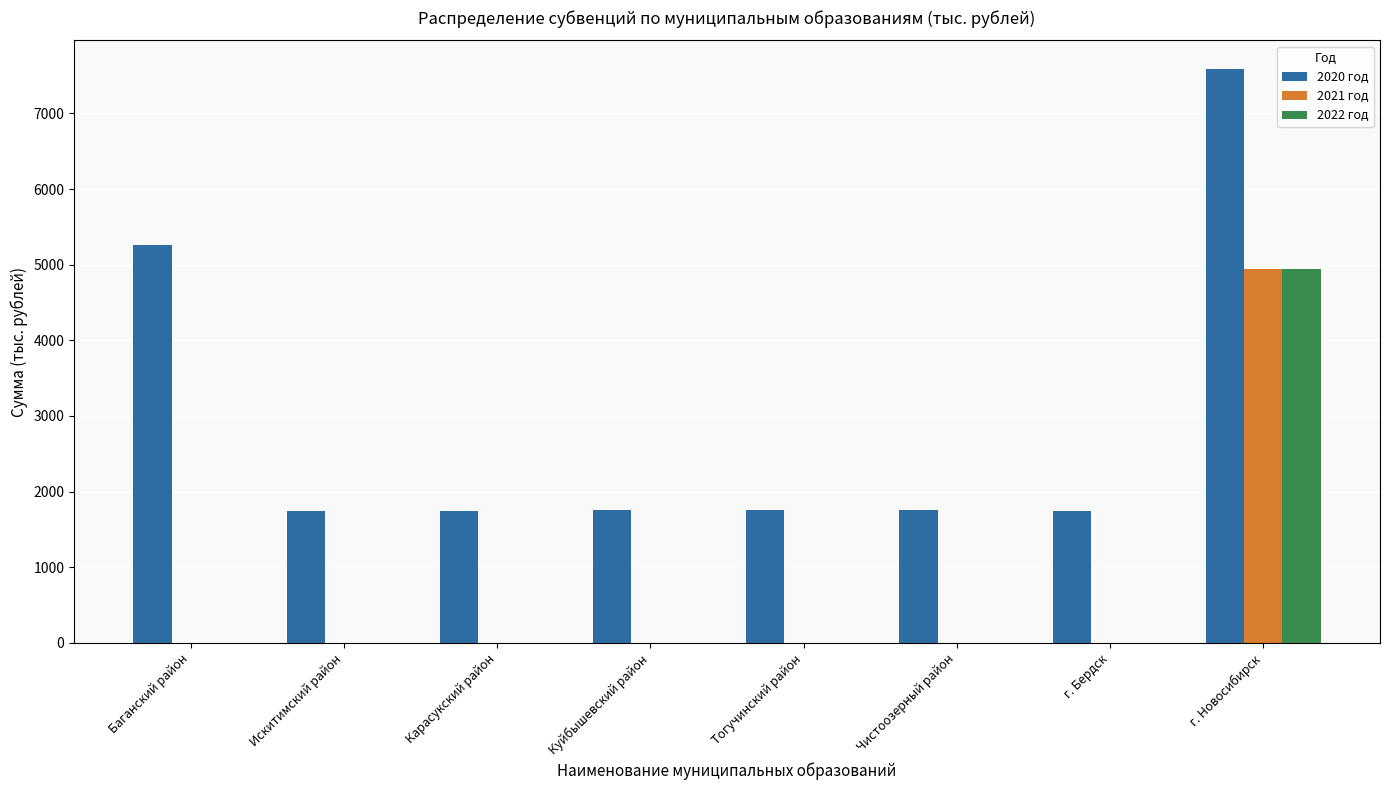

At which label is 2020 год closest to 4662?

Баганский район